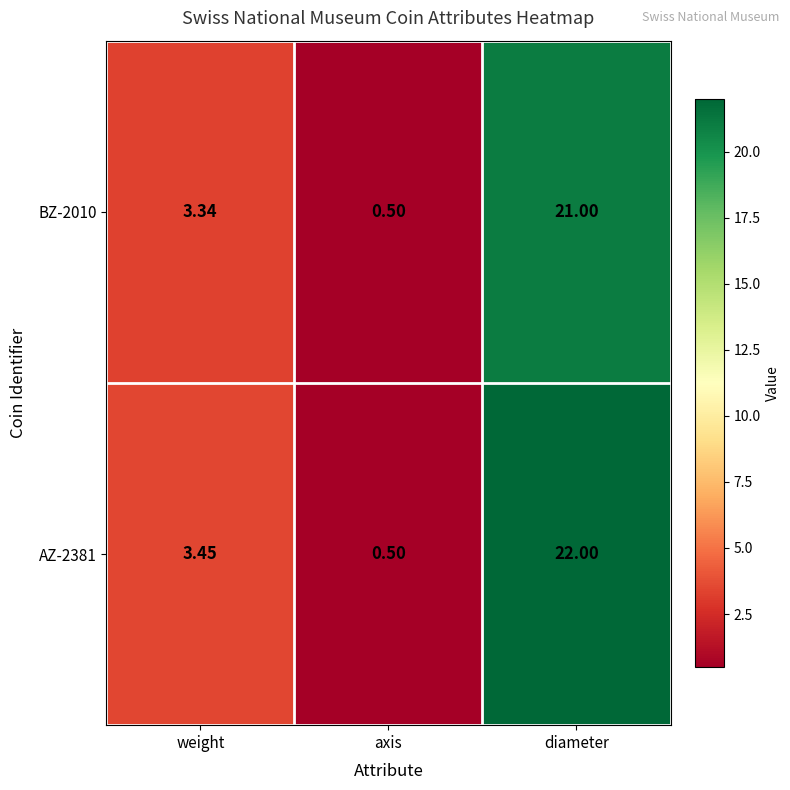

Rank the categories by BZ-2010 value from lowest to highest.

axis, weight, diameter